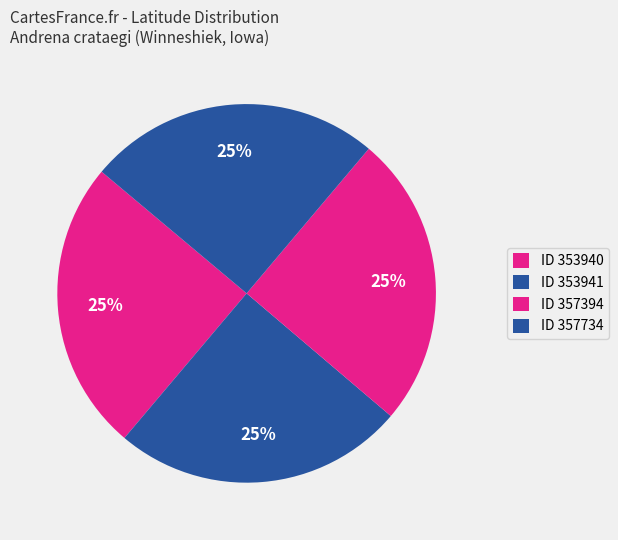

Count the number of slices in the pie.

4